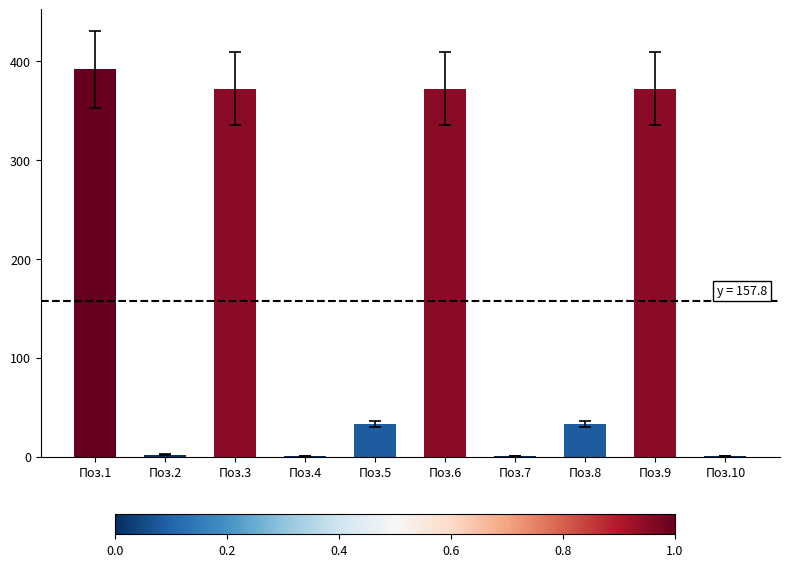

What is the change in value from Поз.2 to Поз.9?

+370.4